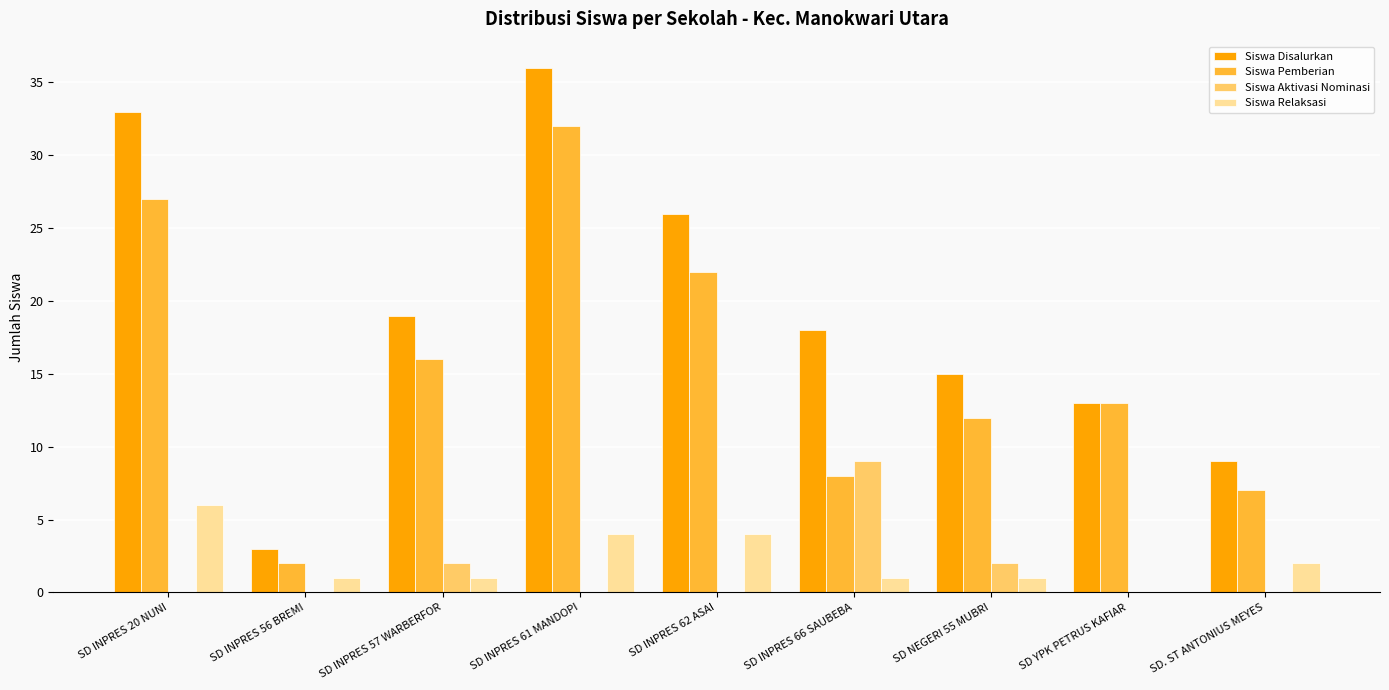

Is it true that Siswa Relaksasi equals 3 at SD INPRES 20 NUNI?

False